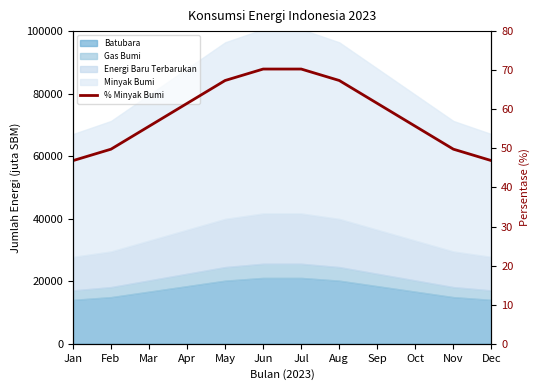

How many categories are shown in the chart?

12